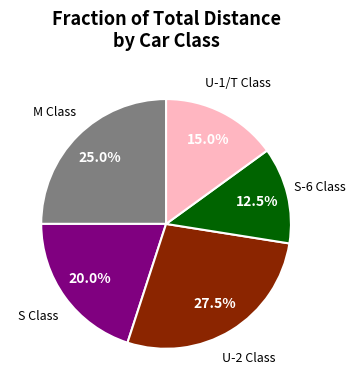

Is there any slice that represents more than half of the pie?

No